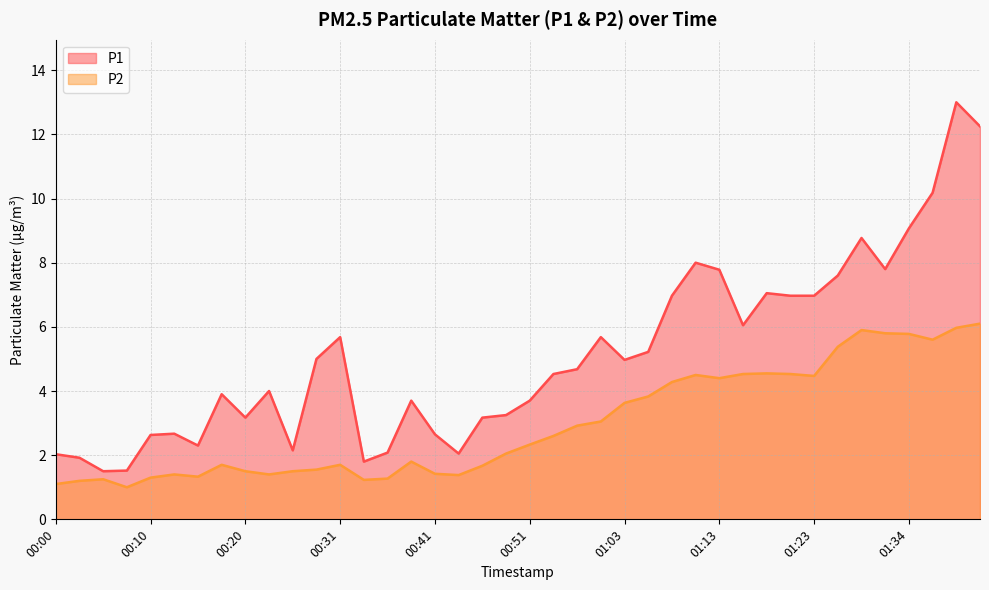

Rank the series at 01:39 from lowest to highest value.

P2, P1